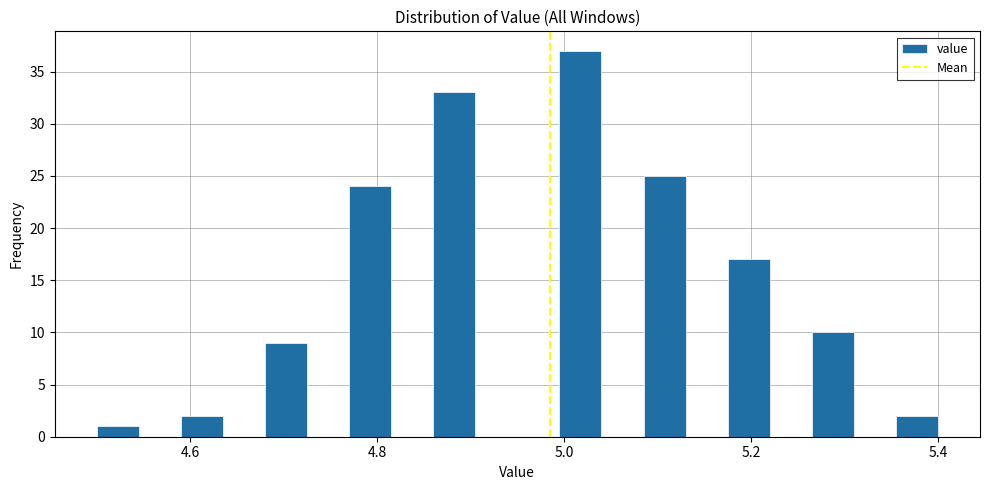

Around what value on the x-axis is the tallest bar? Give the approximate position of its centre, as read against the axis.

5.02